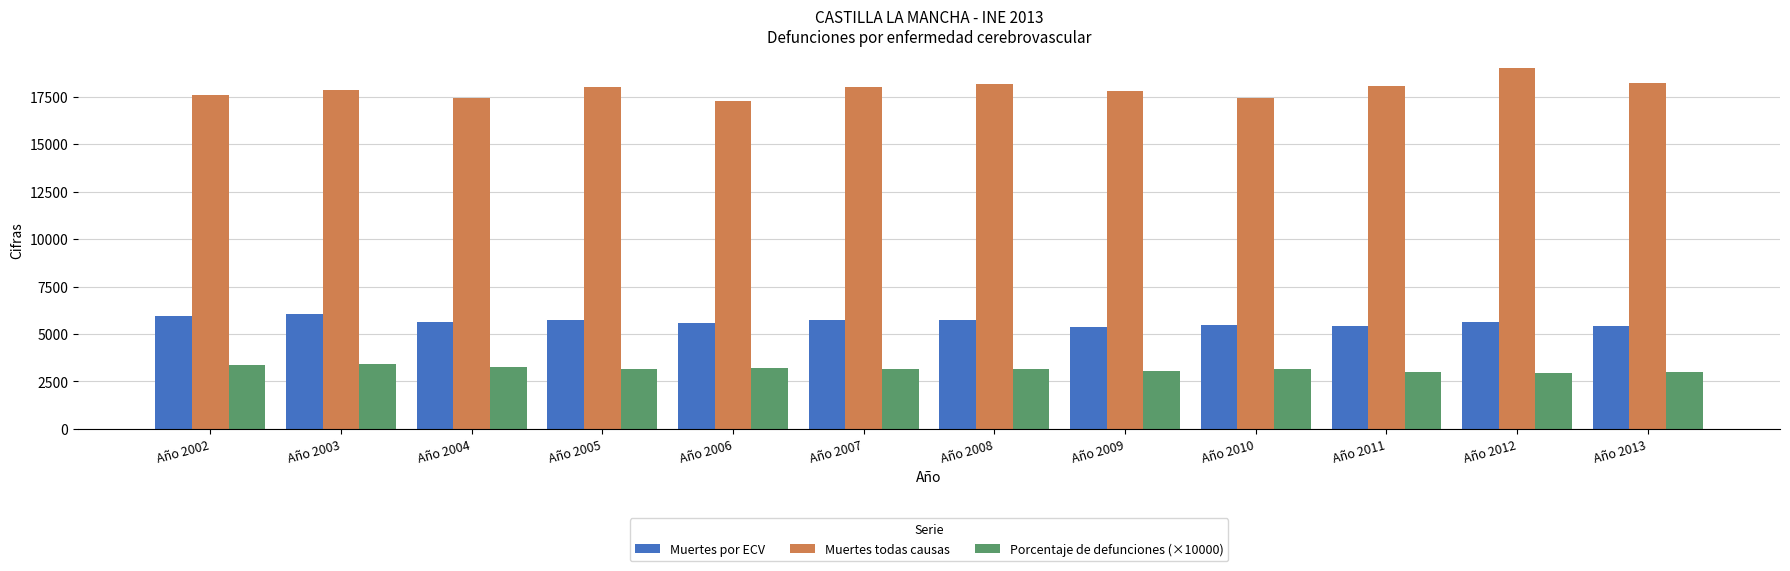

At how many categories does at least one series exceed 10782?

12